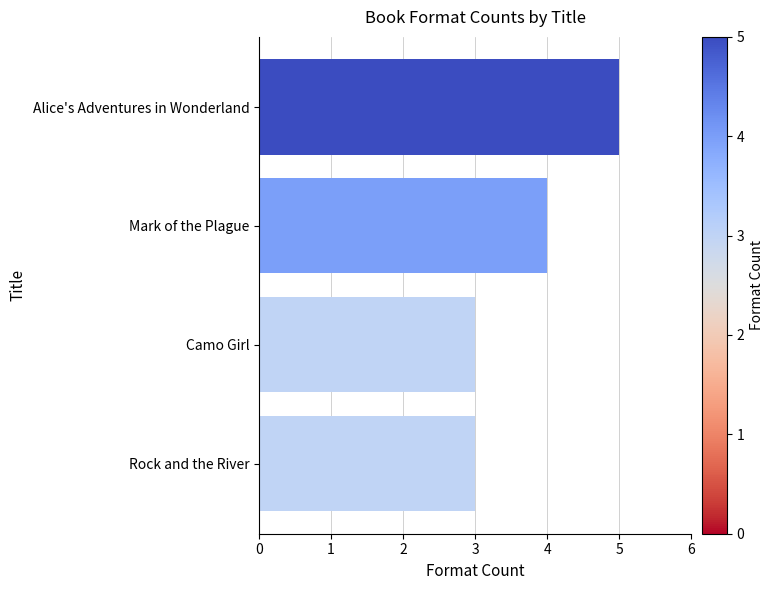

Between Alice's Adventures in Wonderland and Rock and the River, which is larger?

Alice's Adventures in Wonderland